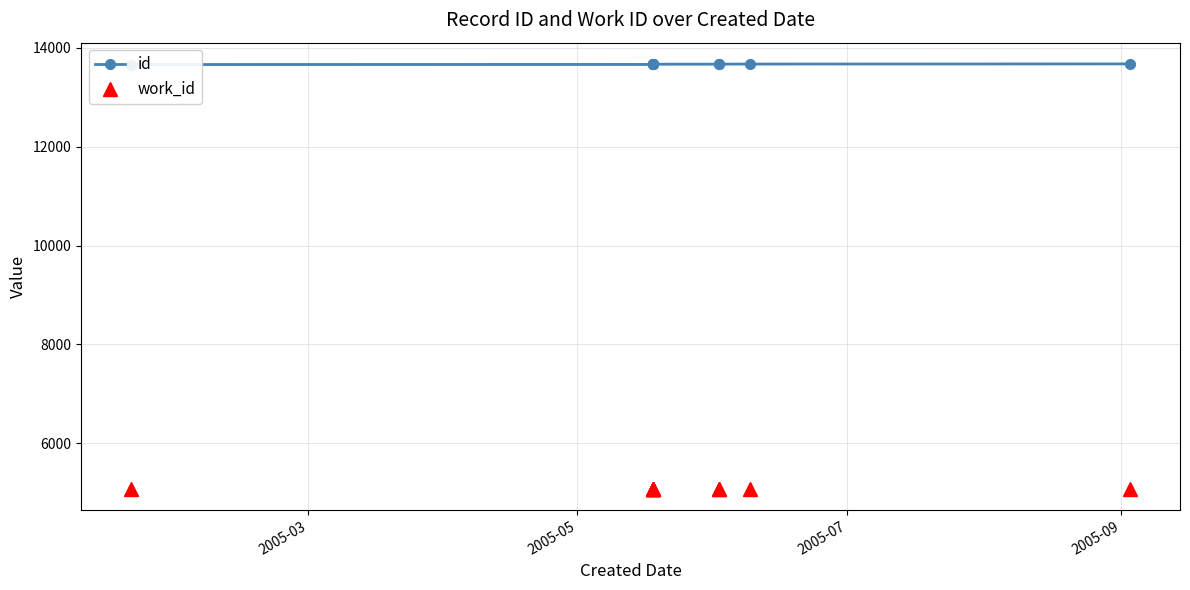

List the series in order of their overall mean, lowest first.

work_id, id